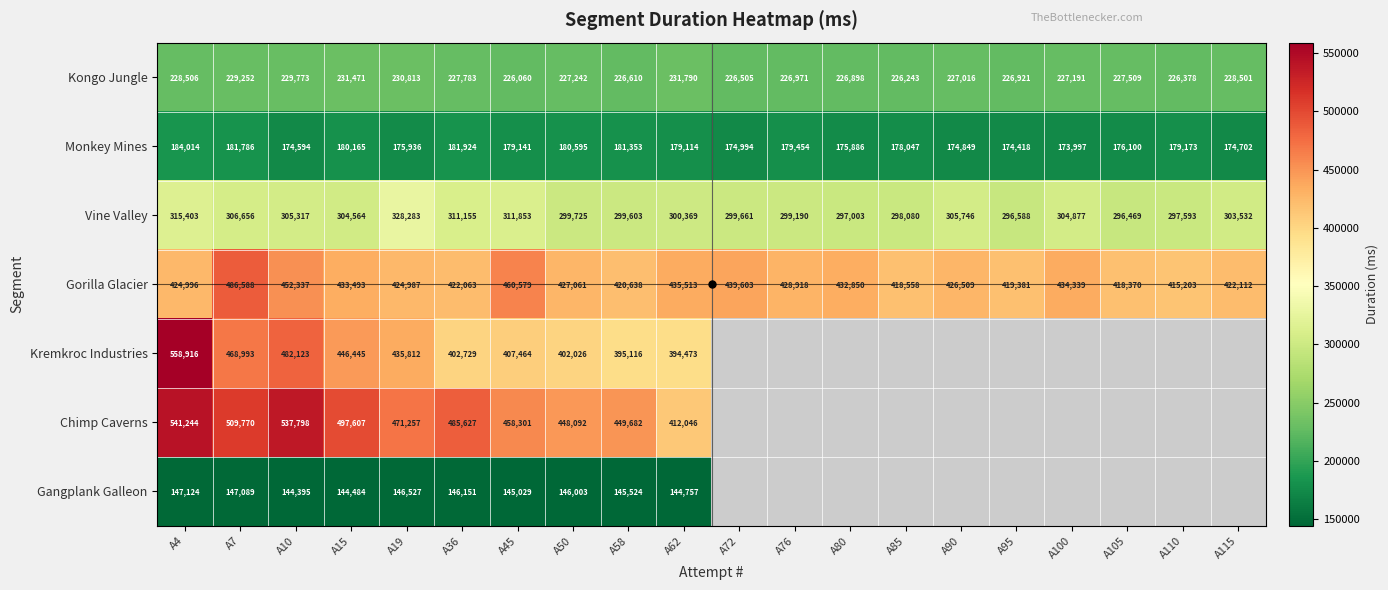

True or false: Vine Valley has a value of 527042 at A115.

False